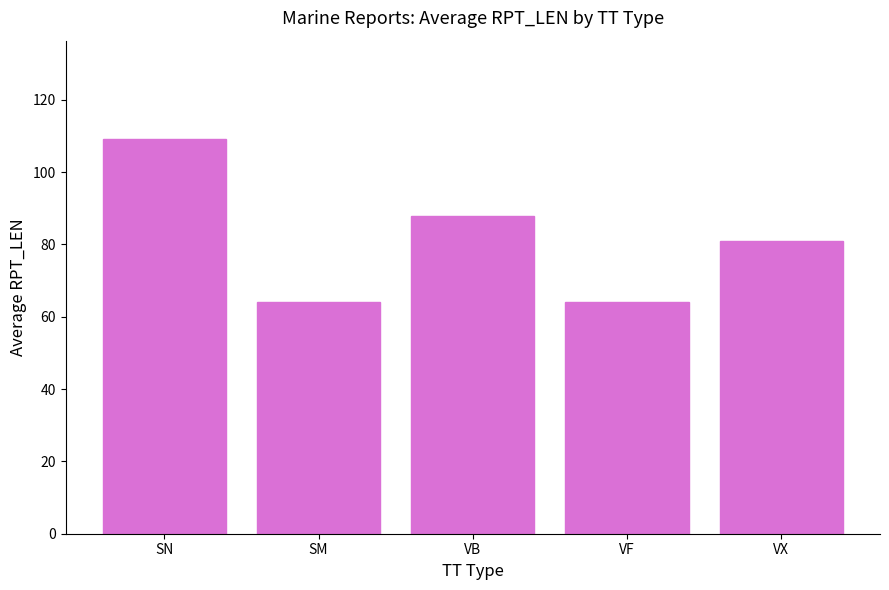

What is the difference between the values at SN and VF?

45.1